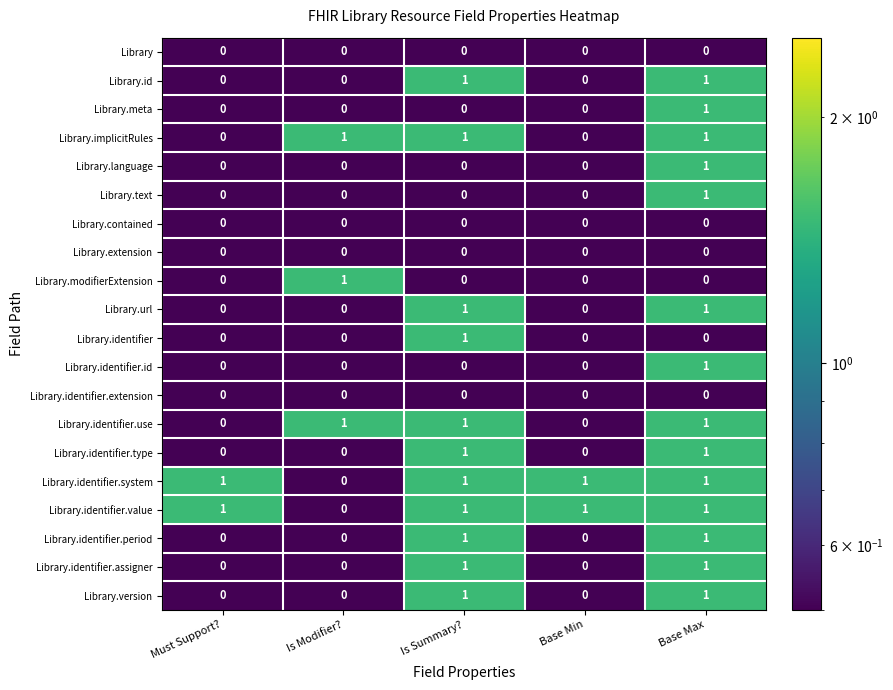

Count the number of categories in the chart.

5